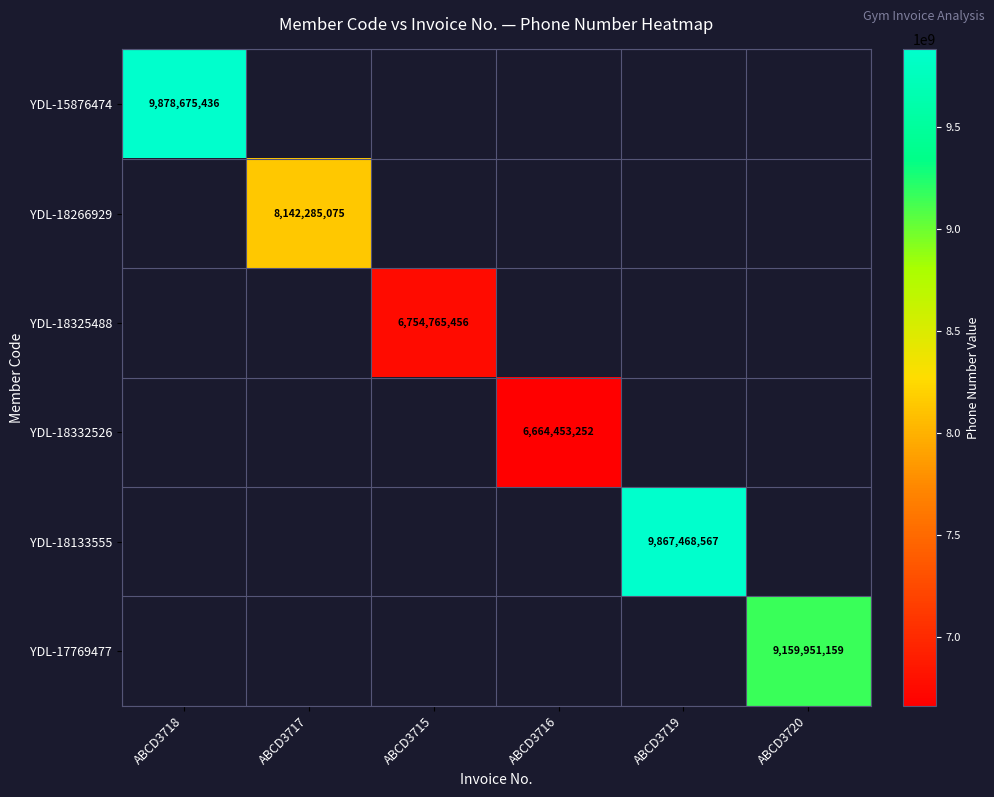

How many values in YDL-18332526 are above zero?

1